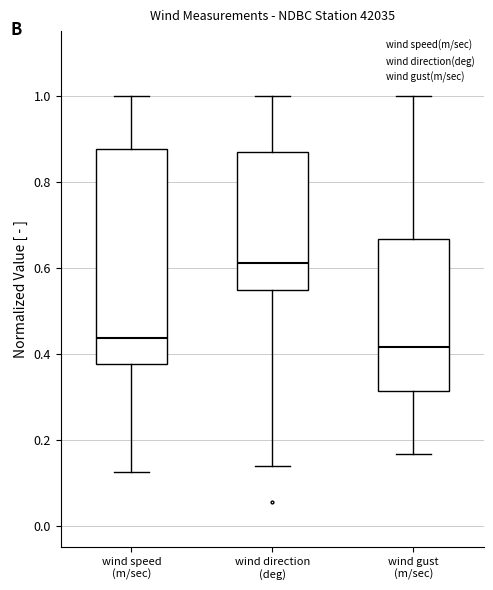

Reading left to right, transcribe this box plot: for each box, give where its median line is, the range the box spans, and where its two whiskers end, as read against the y-axis. The values are not printed on the chart, so give them approximately, as read against the axis.

wind speed (m/sec): median 0.44, box 0.38 to 0.88, whiskers 0.12 to 1.00
wind direction (deg): median 0.62, box 0.54 to 0.86, whiskers 0.14 to 1.00
wind gust (m/sec): median 0.42, box 0.32 to 0.66, whiskers 0.16 to 1.00